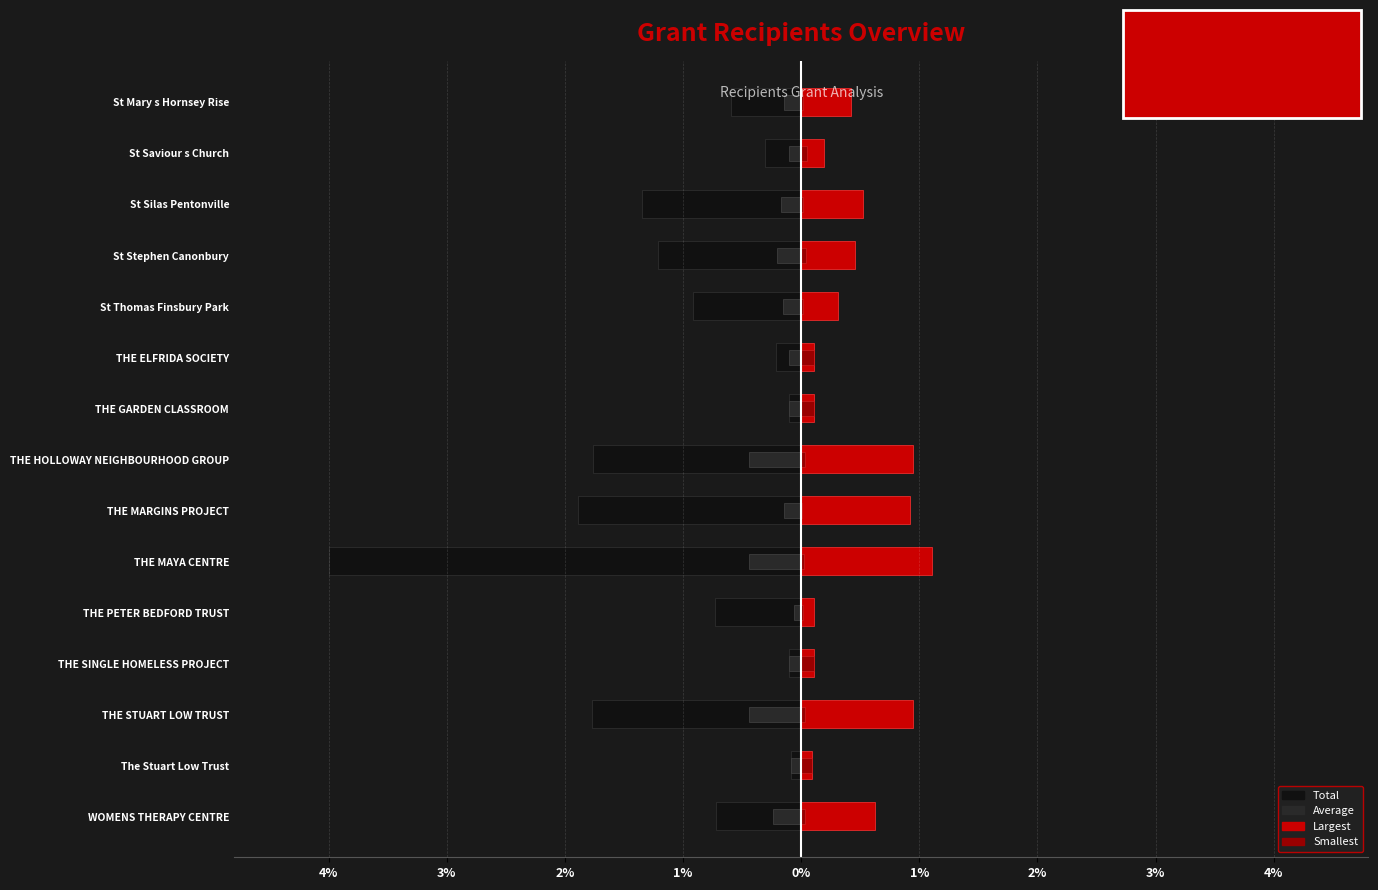

List the series in order of their overall mean, lowest first.

Total, Average, Smallest, Largest